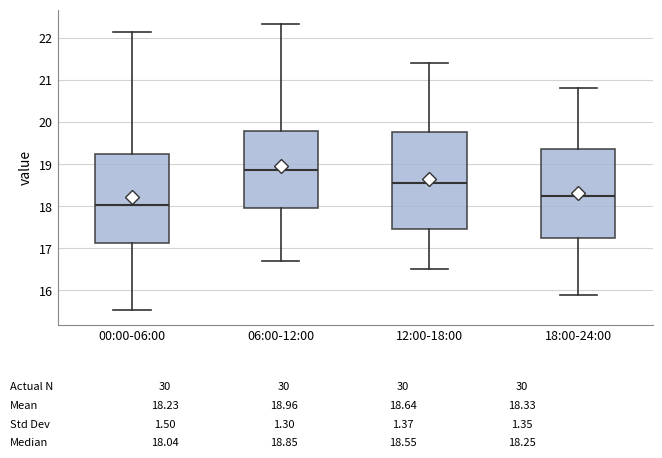

Comparing the boxes themselves (not the whiskers), which one is the tallest?

12:00-18:00